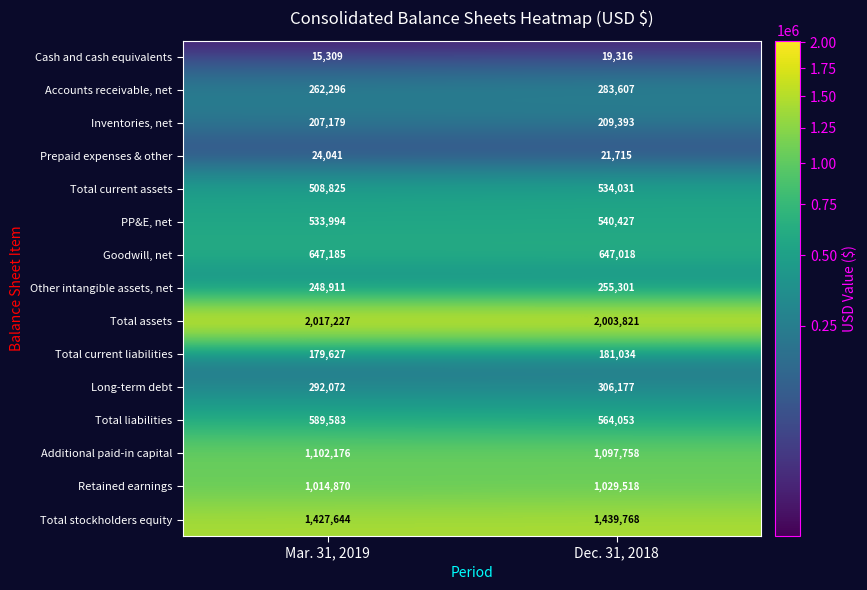

What is the difference between the maximum and minimum values in the PP&E, net series?

6433